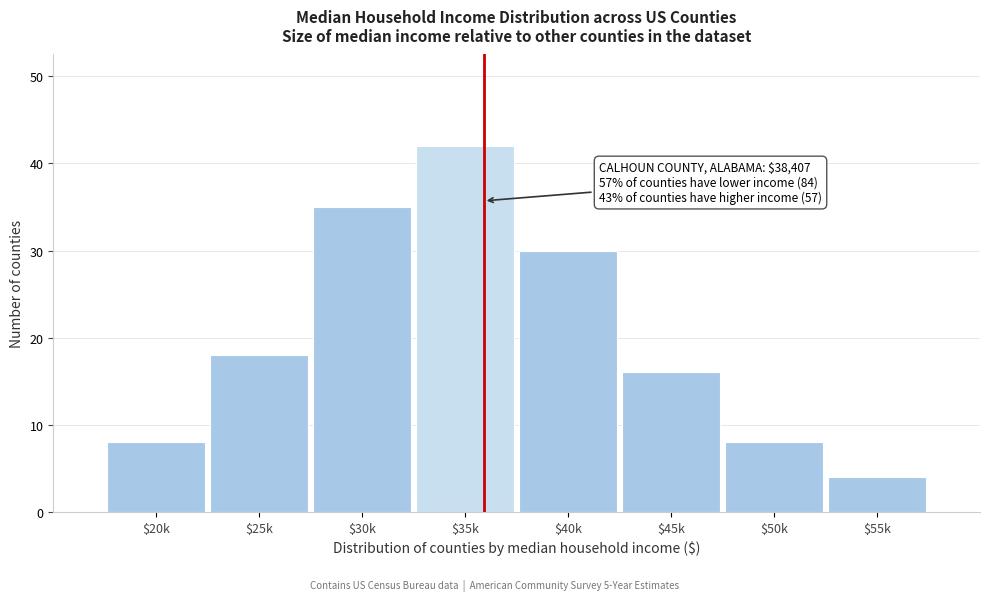

Reading right to left, extract all data points from this chart.

4	8	16	30	42	35	18	8